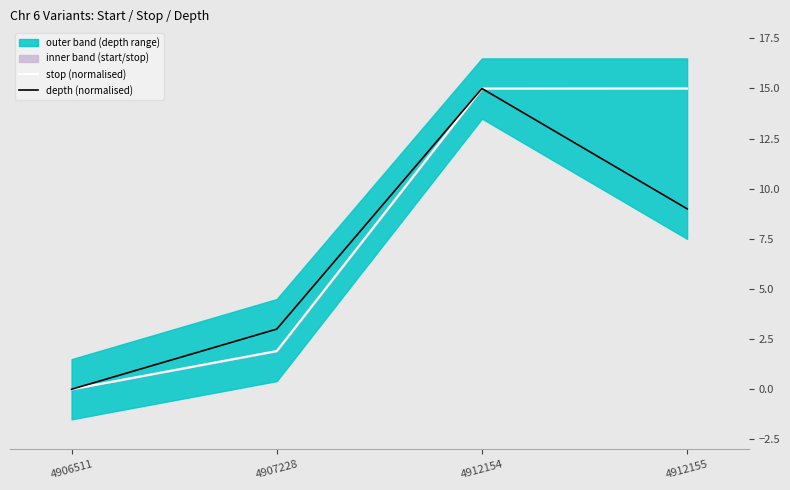

At which category is the sum across all series the highest?

4912154